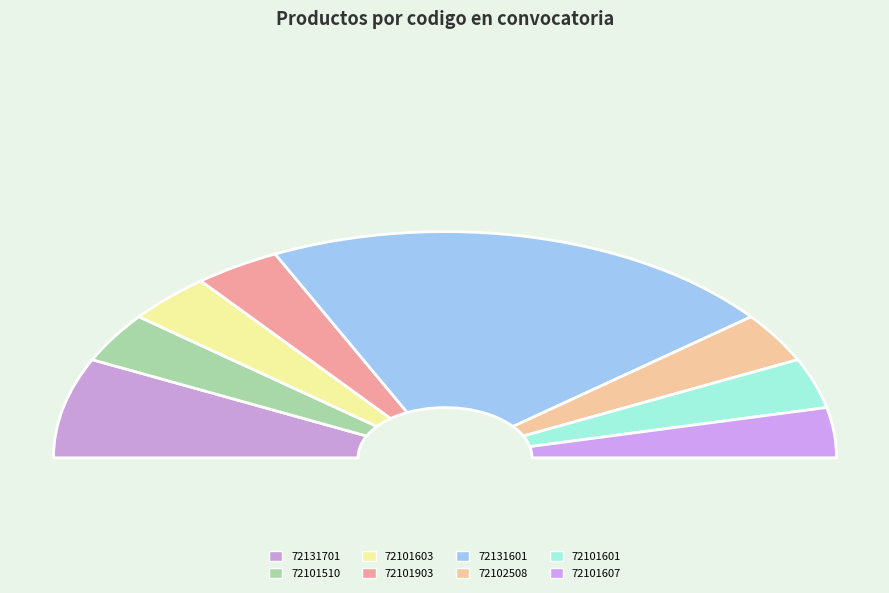

Does 72101607 represent more than half of the total?

No